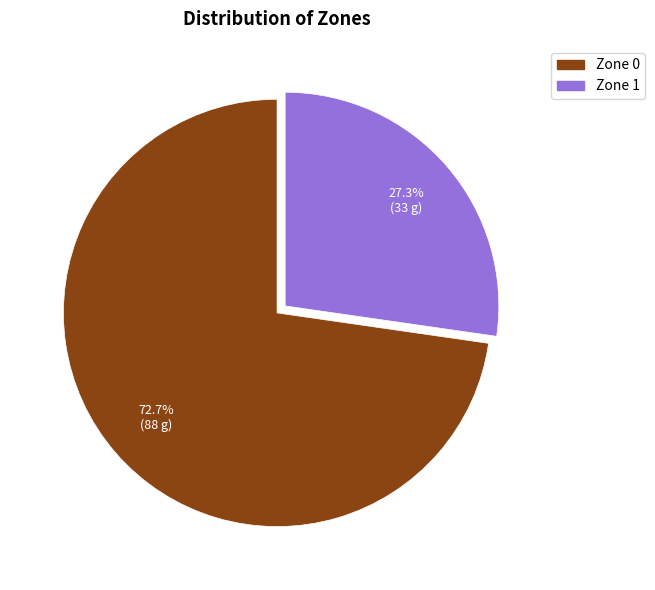

How much of the chart is everything except Zone 1?

72.7%